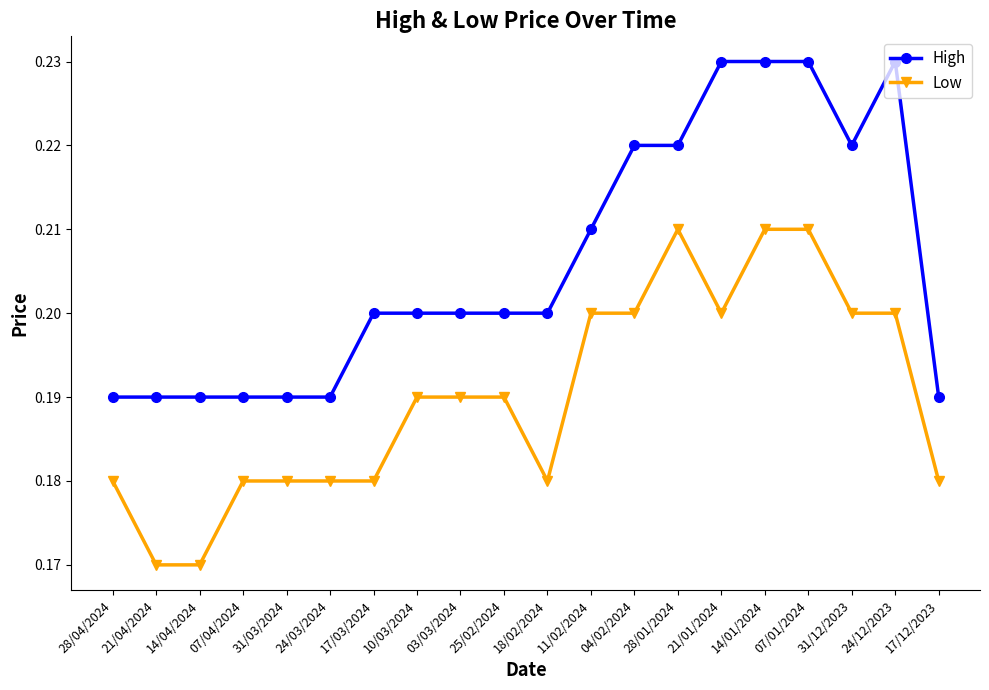

Does the chart display data point markers on the line(s)?

Yes